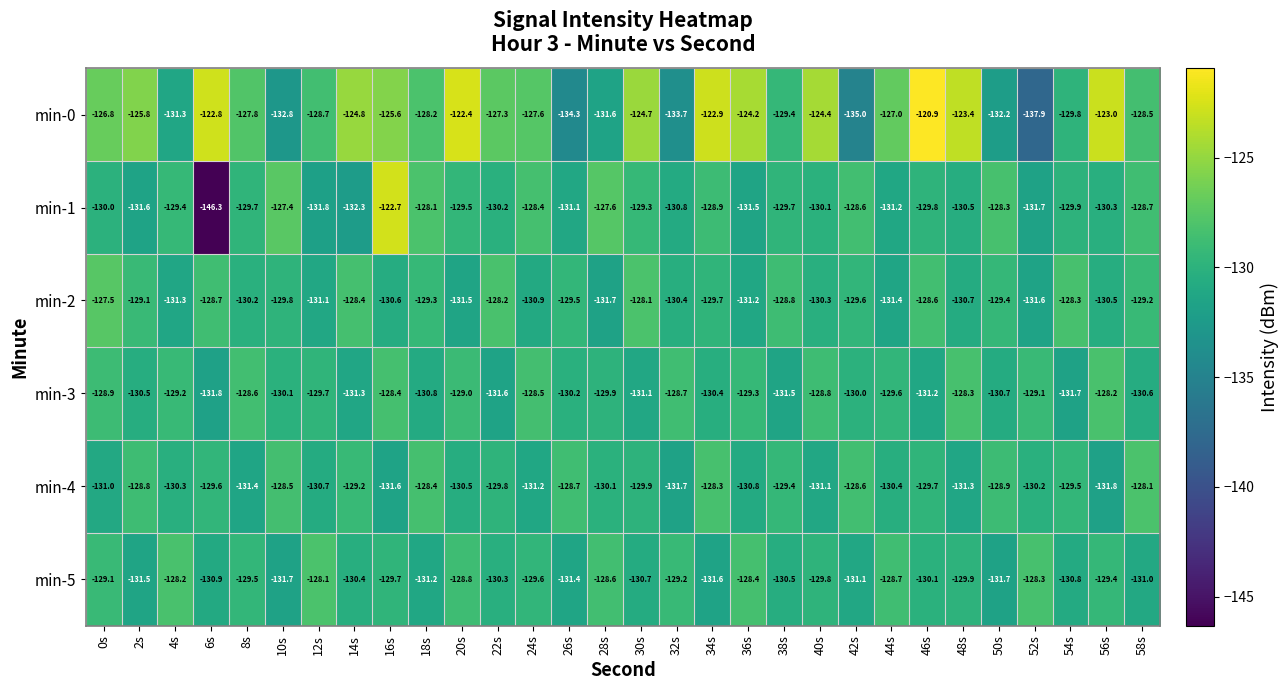

Which category has the highest value across all series?

46s